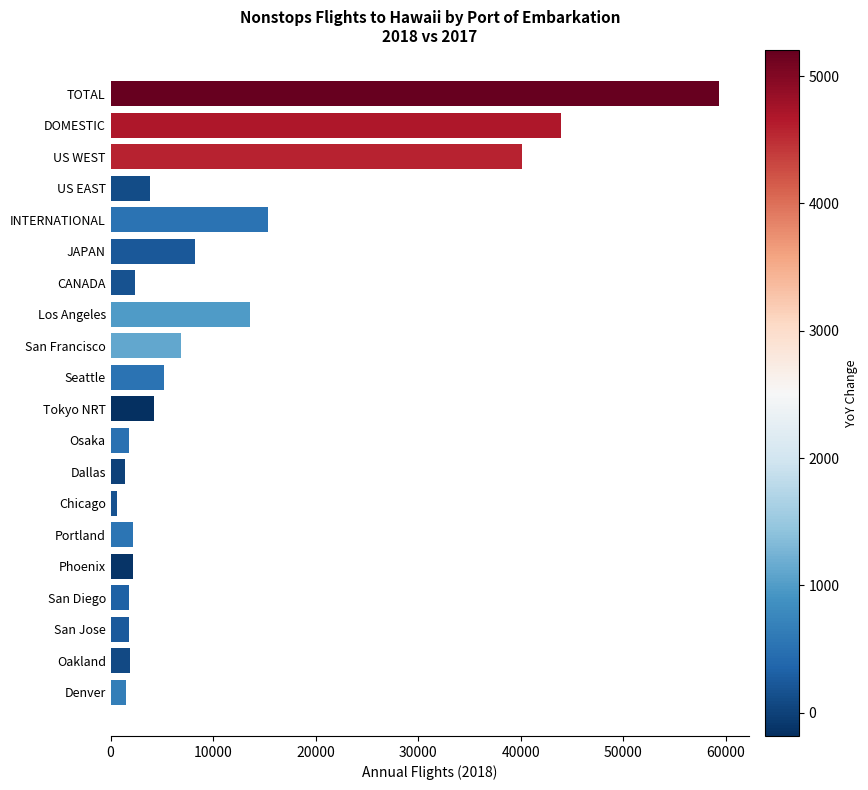

How many values are below 3837?

10